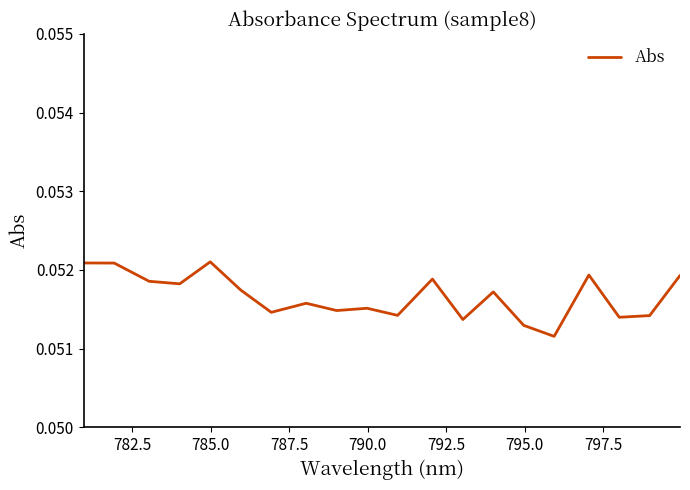

Does the chart display data point markers on the line(s)?

No